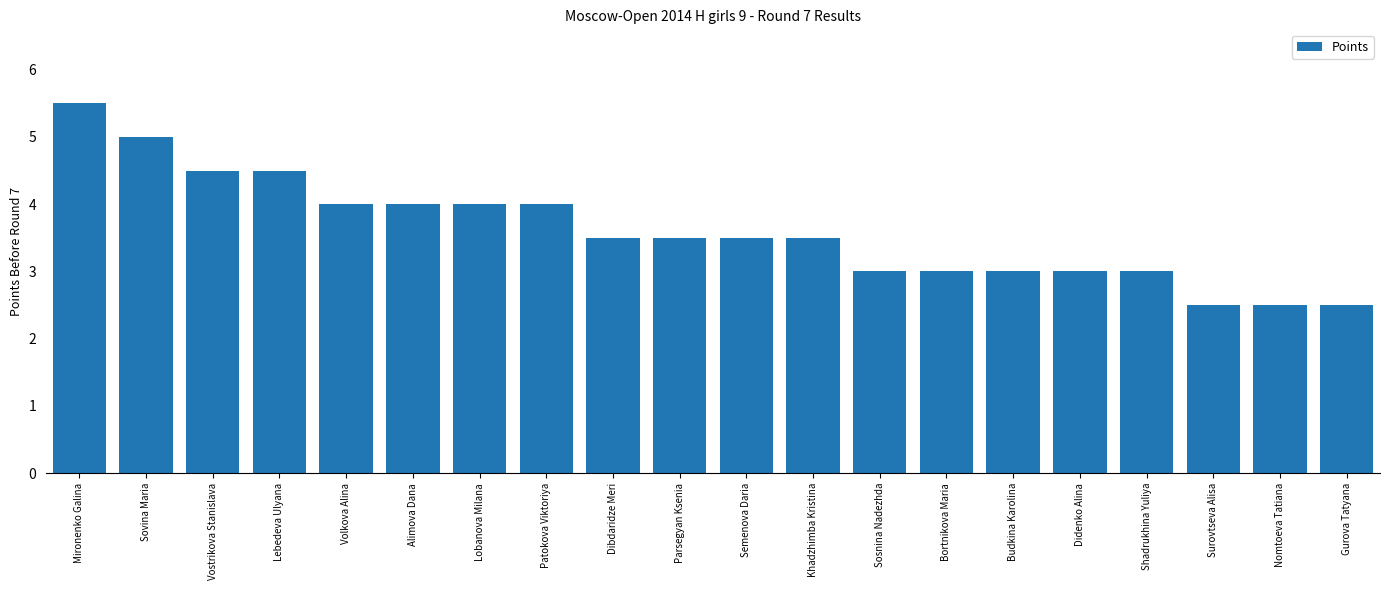

Is it true that the value at Gurova Tatyana is 2.5?

True